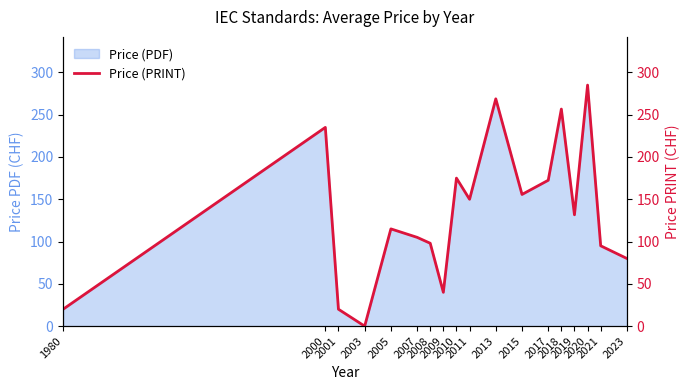

At which label is the value closest to 142?

2011